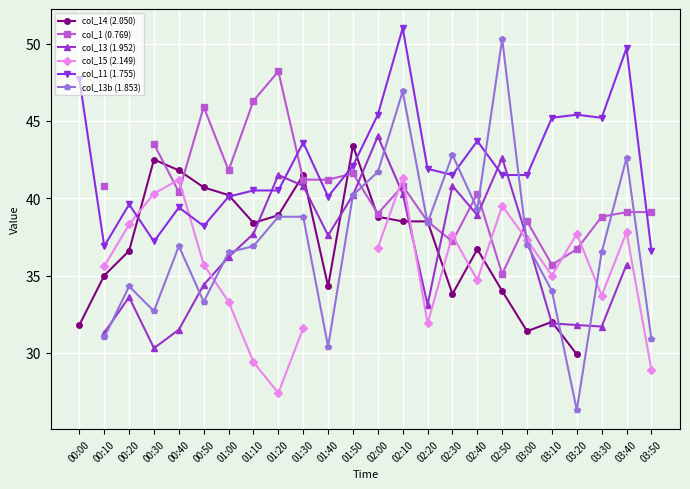

At which category is the sum across all series the highest?

02:10